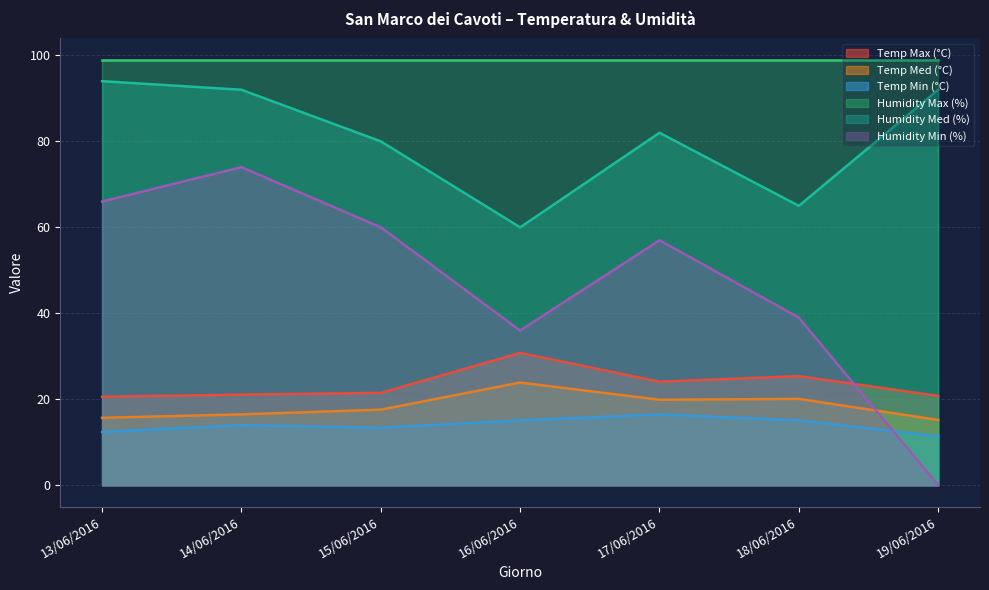

What value does the Temp Max (°C) series have at 14/06/2016?

21.1